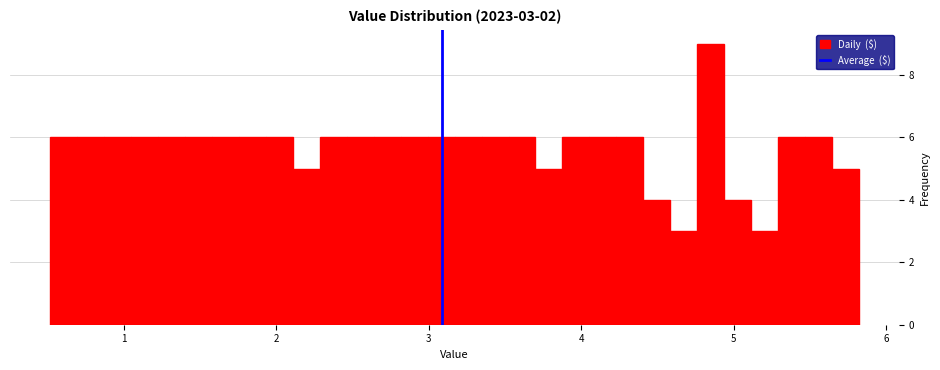

Around what value on the x-axis is the tallest bar? Give the approximate position of its centre, as read against the axis.

4.8